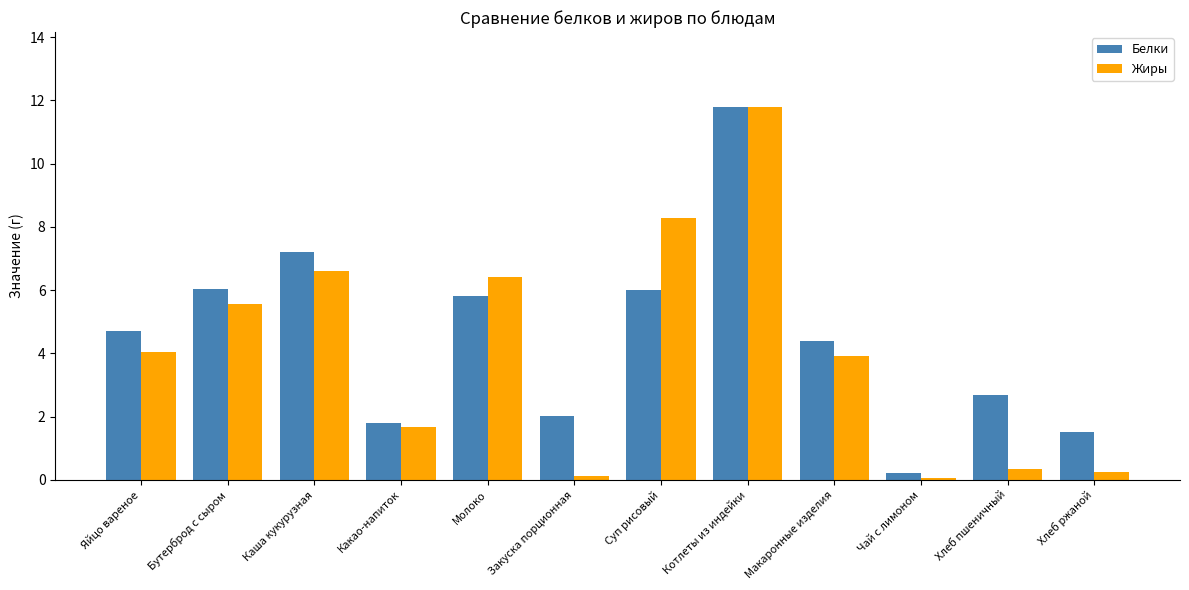

How many data points does each series have?

12